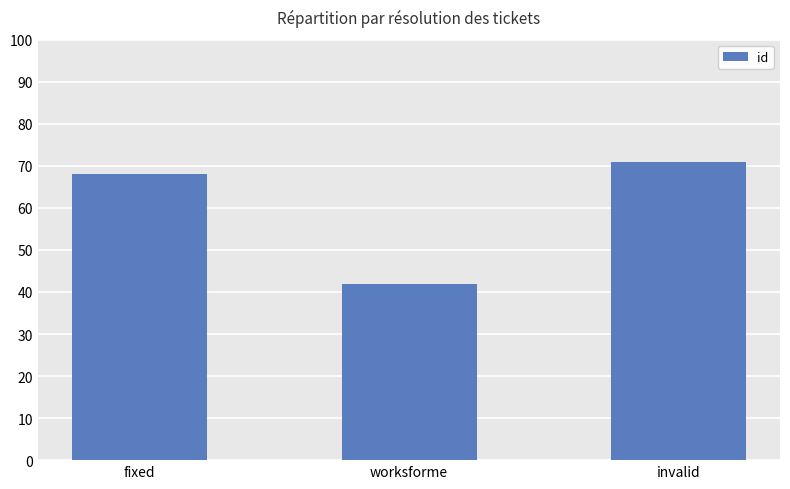

List the labels in order of value, largest first.

invalid, fixed, worksforme